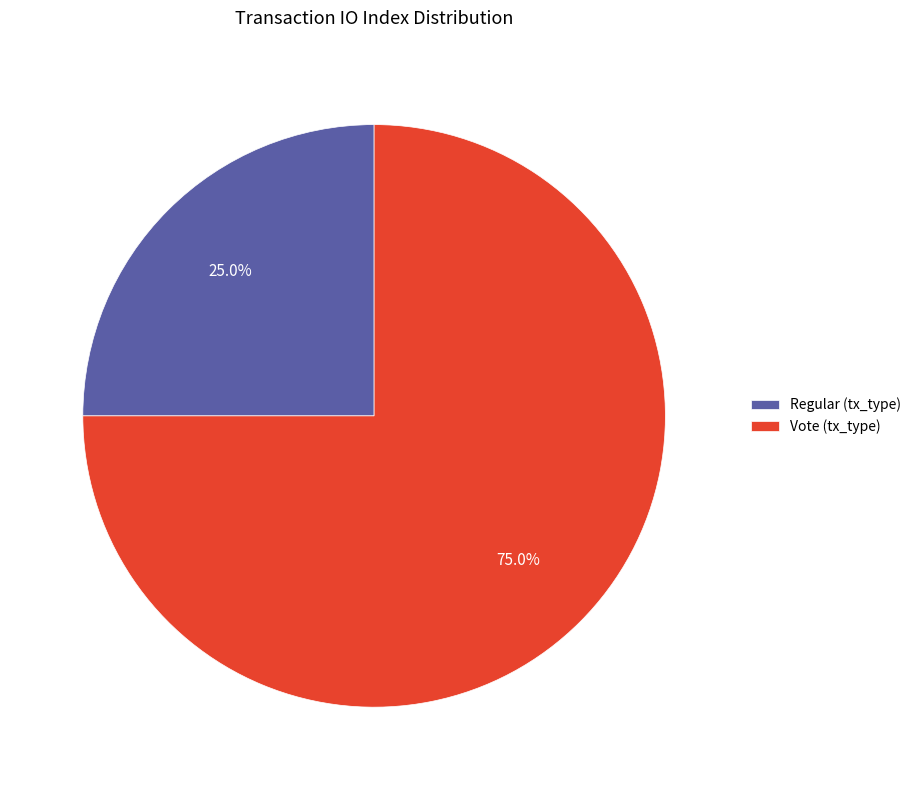

Is there a majority slice in this chart?

Yes